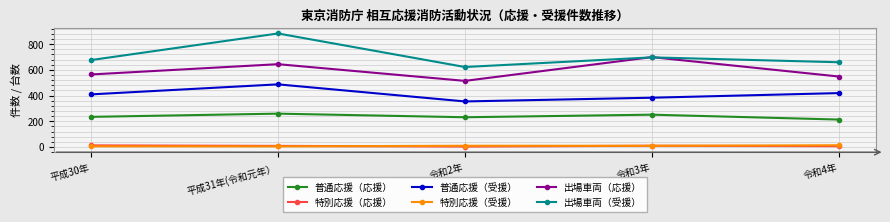

What is the difference between the maximum and minimum values in the 出場車両（受援） series?

261